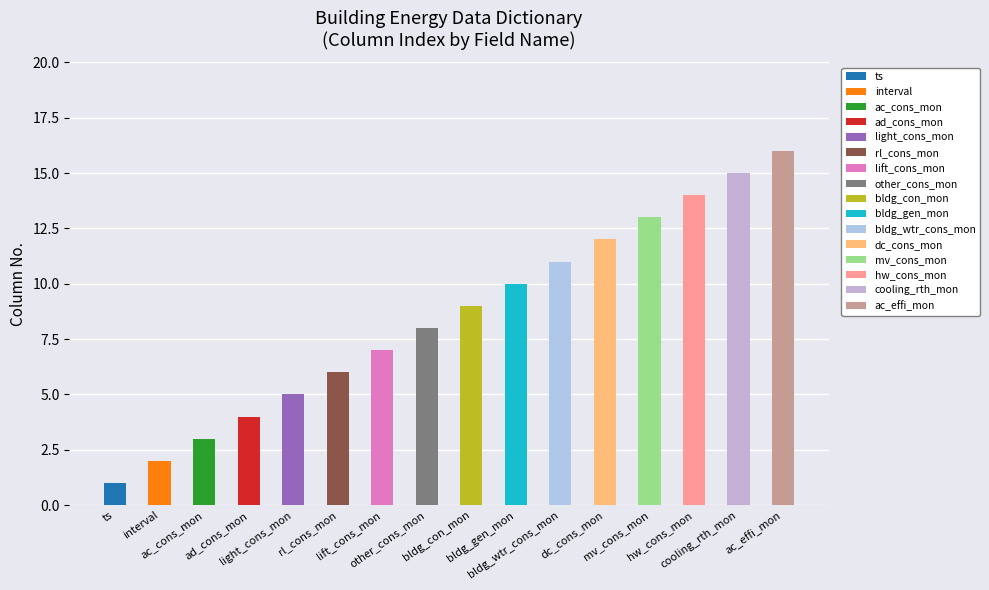

Rank the categories by value from highest to lowest.

ac_effi_mon, cooling_rth_mon, hw_cons_mon, mv_cons_mon, dc_cons_mon, bldg_wtr_cons_mon, bldg_gen_mon, bldg_con_mon, other_cons_mon, lift_cons_mon, rl_cons_mon, light_cons_mon, ad_cons_mon, ac_cons_mon, interval, ts